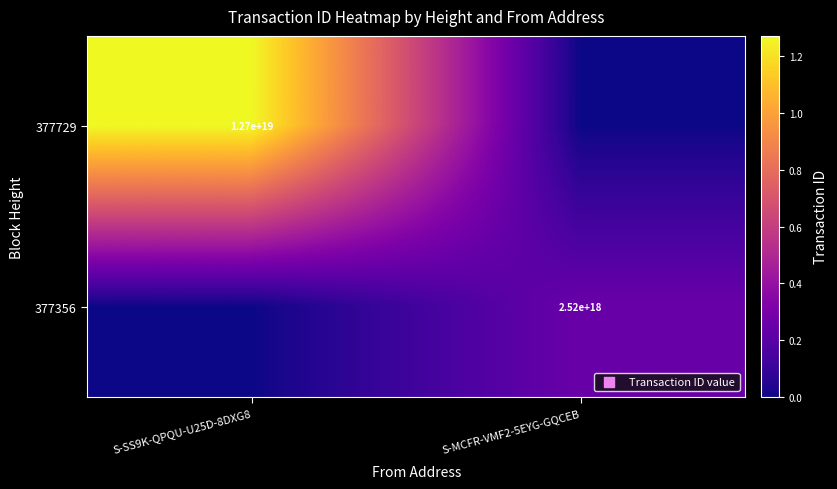

At how many categories does at least one series exceed 1559783534280774400?

2